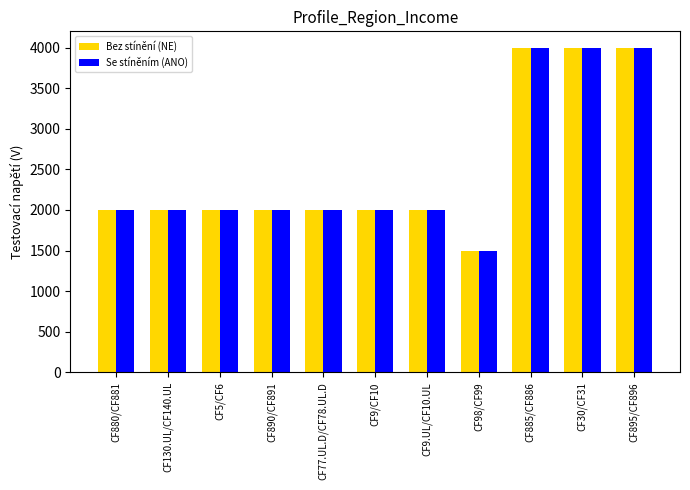

At which category does the chart reach its minimum across all series?

CF98/CF99